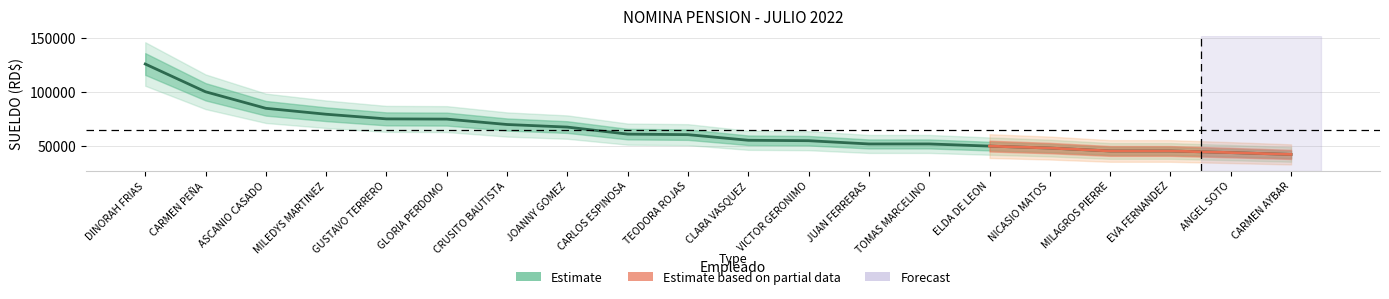

Is this an area chart (filled region under the line)?

No